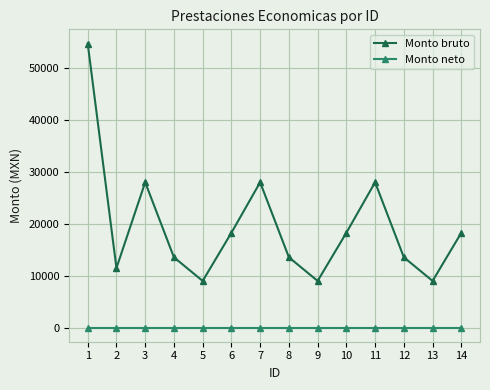

What is the spread (max minus min) of values at 4?

13556